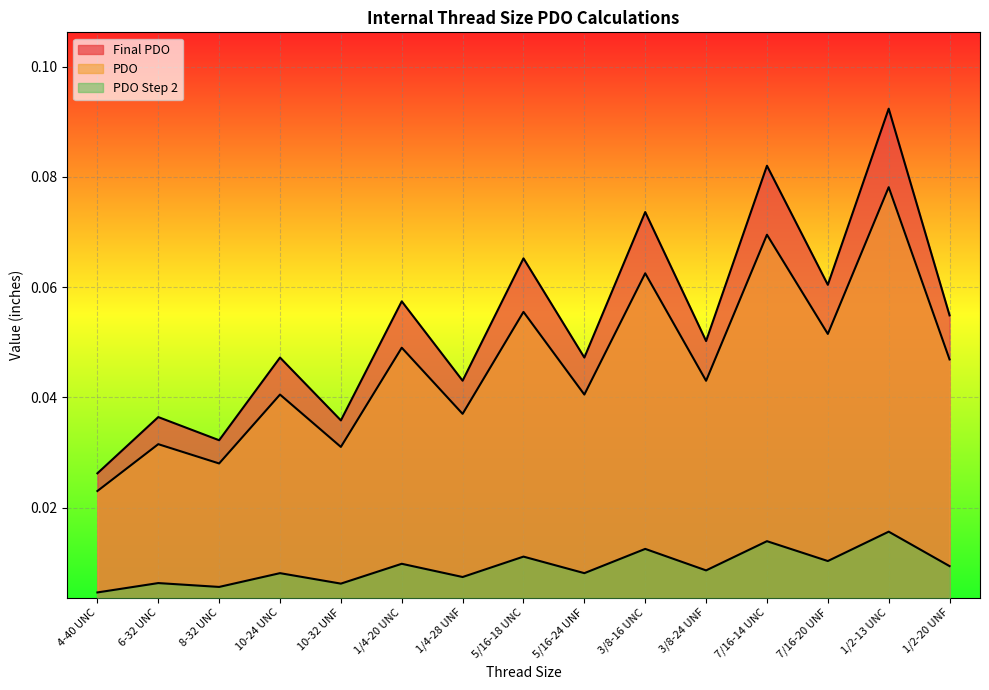

What is the sum of all PDO Step 2 values?

0.1